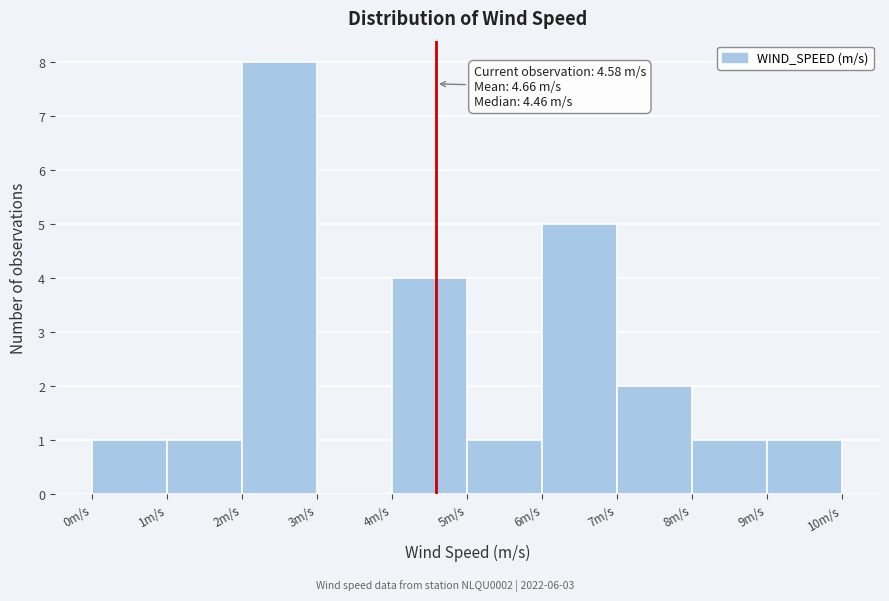

Over which range of the x-axis is the bar tallest?

2 to 3